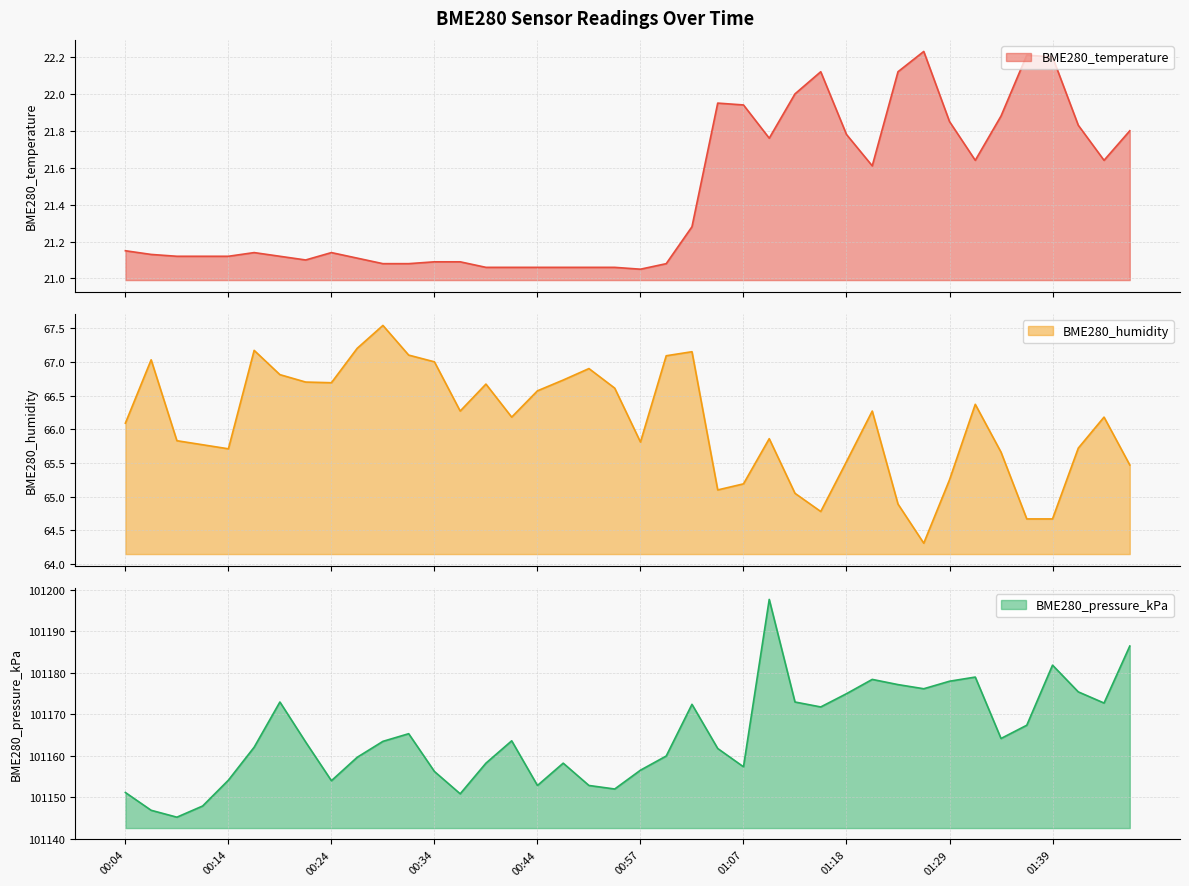

What is the value of the BME280_pressure_kPa point at the 29th from the left?

101175.0